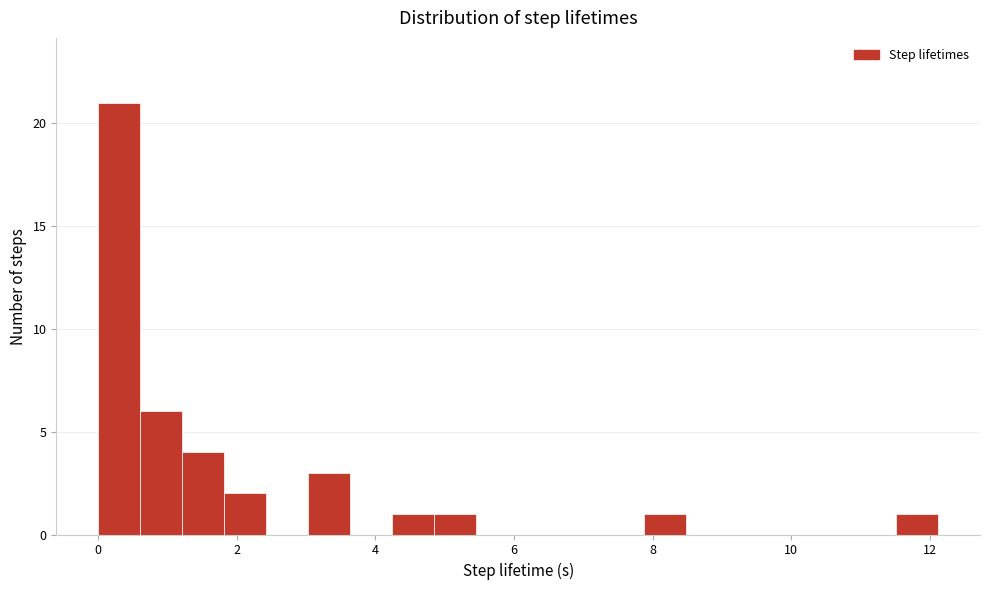

Around what value on the x-axis is the tallest bar? Give the approximate position of its centre, as read against the axis.

0.4